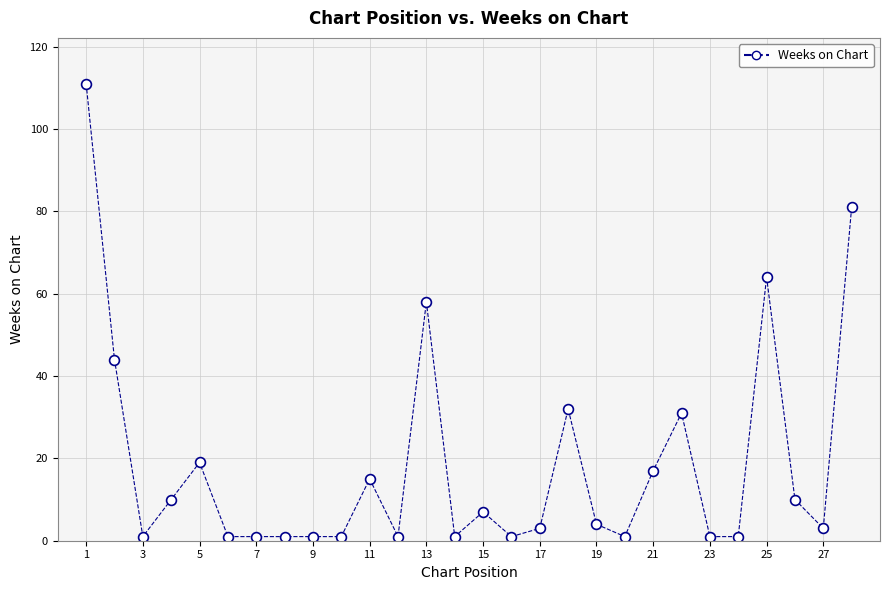

What is the range of Y values (max minus min)?

110